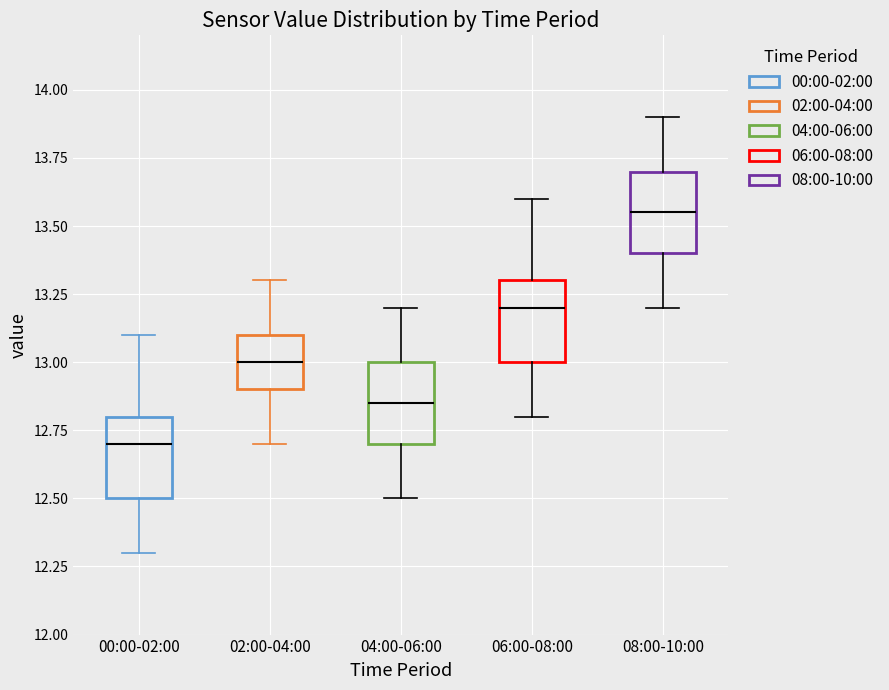

Reading left to right, read every box against the y-axis: the position of its median line, the range the box covers, and the ends of its whiskers. The values are not printed on the chart, so give them approximately, as read against the axis.

00:00-02:00: median 12.70, box 12.50 to 12.80, whiskers 12.30 to 13.10
02:00-04:00: median 13.00, box 12.90 to 13.10, whiskers 12.70 to 13.30
04:00-06:00: median 12.85, box 12.70 to 13.00, whiskers 12.50 to 13.20
06:00-08:00: median 13.20, box 13.00 to 13.30, whiskers 12.80 to 13.60
08:00-10:00: median 13.55, box 13.40 to 13.70, whiskers 13.20 to 13.90